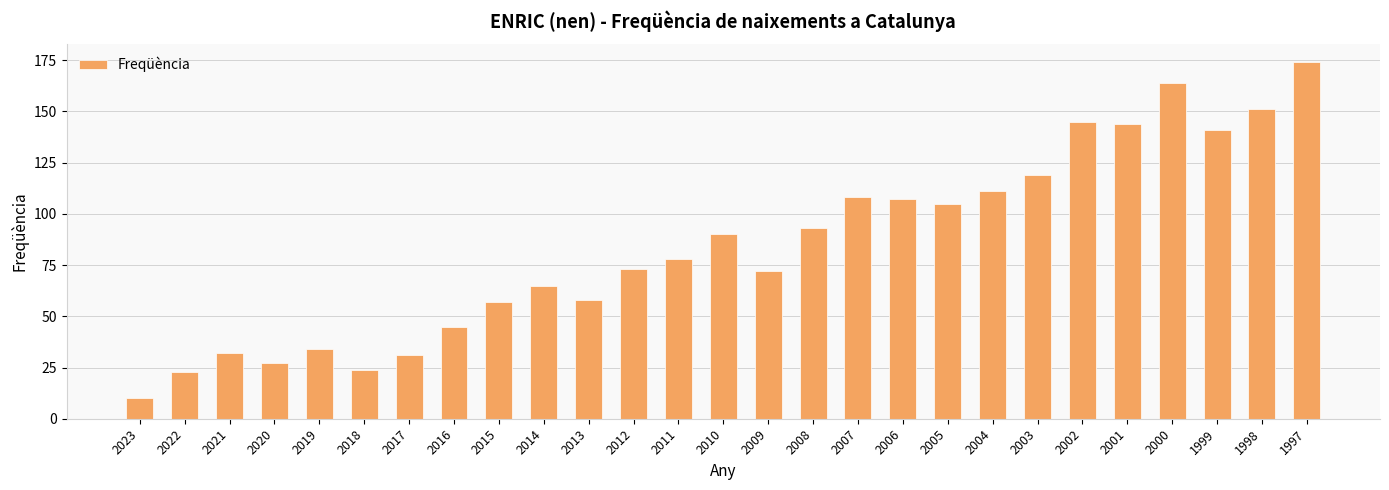

The value at 2006 is 107. True or false?

True